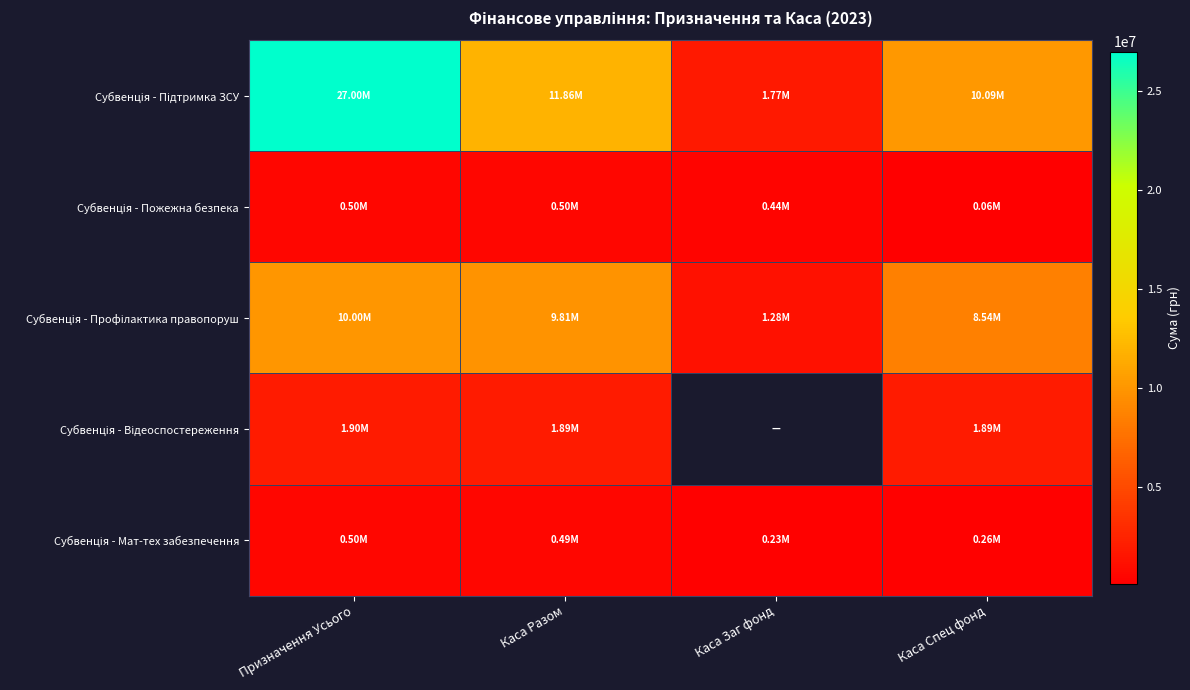

Is the value of Субвенція - Профілактика правопоруш at Призначення Усього greater than the value of Субвенція - Відеоспостереження at Призначення Усього?

Yes